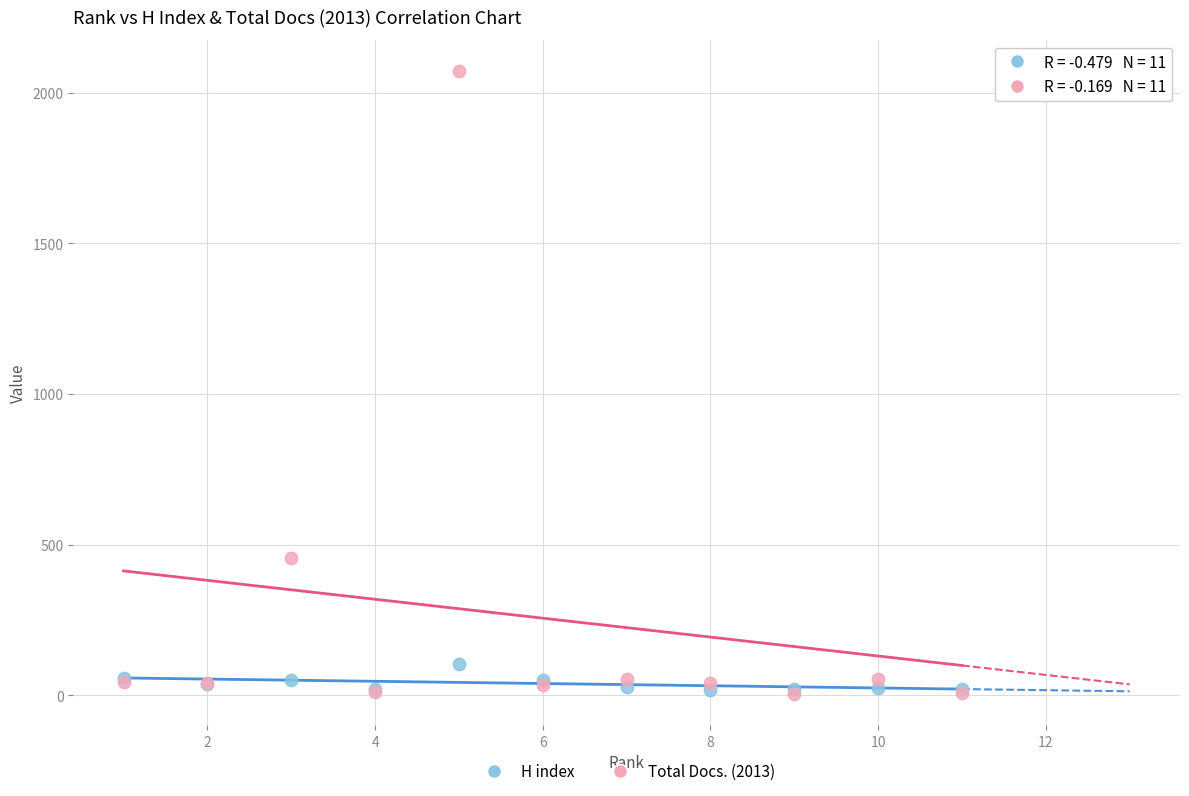

In the Total Docs. (2013) series, what Y value is closest to 1038?

455